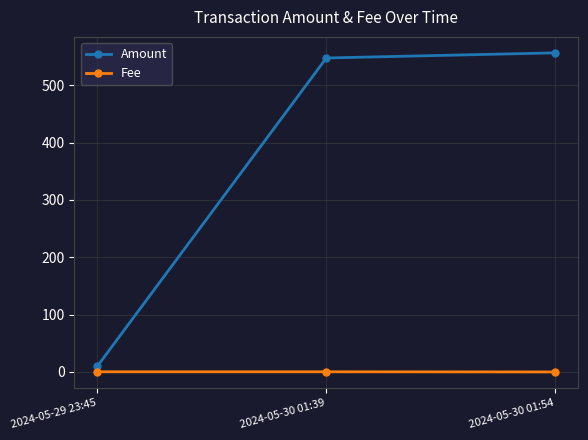

What is the highest value of the Fee series?

0.3